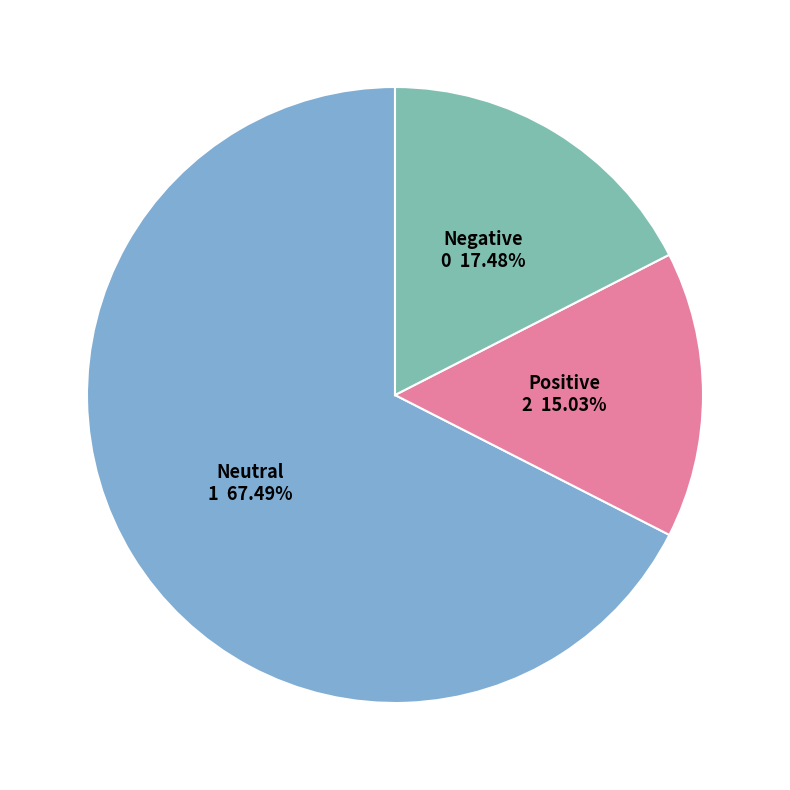

Is there any slice that represents more than half of the pie?

Yes